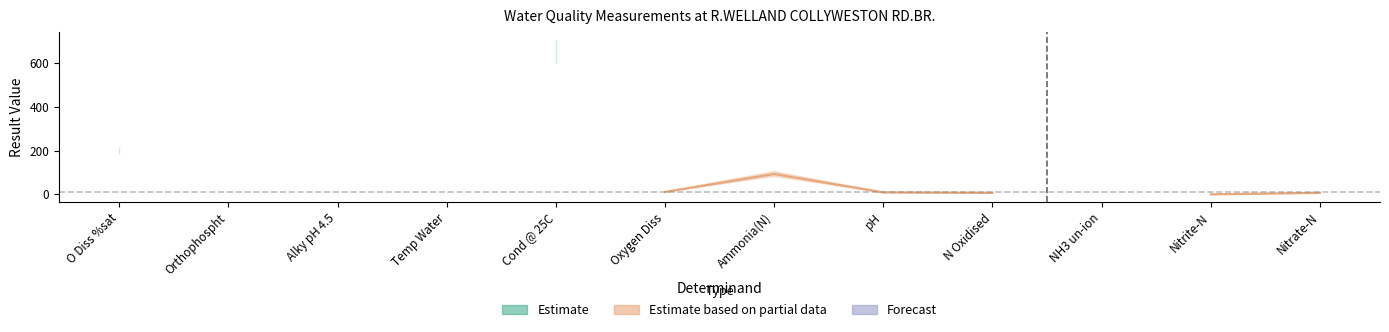

What is the label of the 7th point from the left?

Ammonia(N)